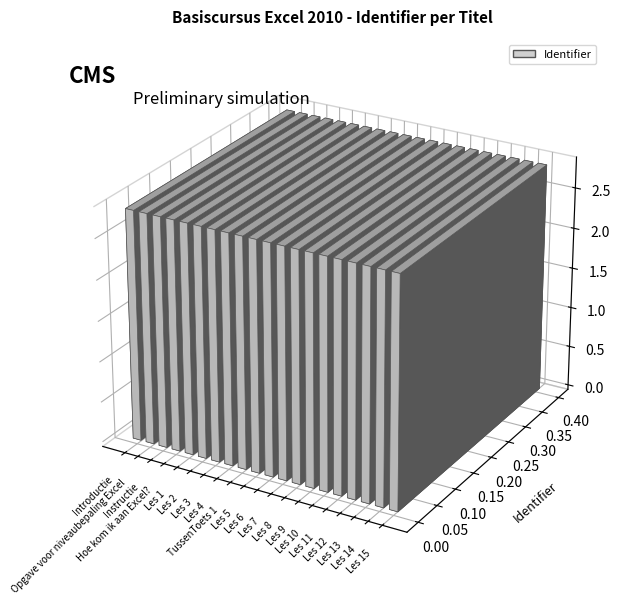

Does the chart contain stacked bars?

No